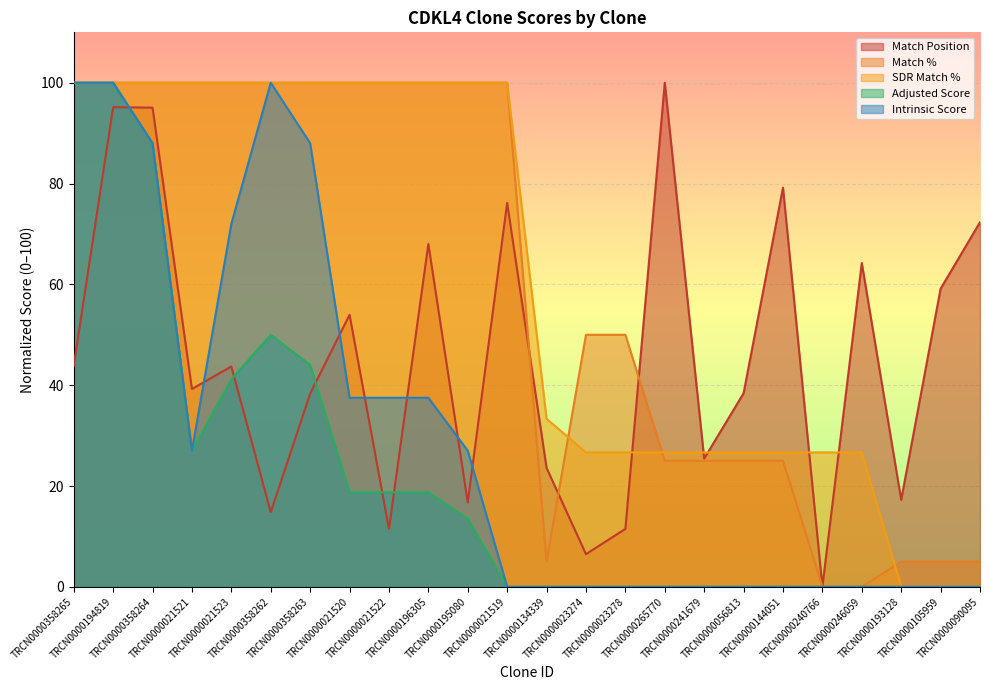

Reading left to right, extract all data points from this chart.

Match Position: TRCN0000358265=43.9	TRCN0000194819=95.1	TRCN0000358264=95.1	TRCN0000021521=39.2	TRCN0000021523=43.7	TRCN0000358262=14.8	TRCN0000358263=38.3	TRCN0000021520=54.0	TRCN0000021522=11.5	TRCN0000196305=68.0	TRCN0000195080=16.7	TRCN0000021519=76.2	TRCN0000134339=23.6	TRCN0000023274=6.5	TRCN0000023278=11.5	TRCN0000265770=100.0	TRCN0000241679=25.4	TRCN0000056813=38.4	TRCN0000144051=79.2	TRCN0000240766=0.0	TRCN0000246059=64.2	TRCN0000193128=17.3	TRCN0000105959=59.1	TRCN0000090095=72.3
Match %: TRCN0000358265=100.0	TRCN0000194819=100.0	TRCN0000358264=100.0	TRCN0000021521=100.0	TRCN0000021523=100.0	TRCN0000358262=100.0	TRCN0000358263=100.0	TRCN0000021520=100.0	TRCN0000021522=100.0	TRCN0000196305=100.0	TRCN0000195080=100.0	TRCN0000021519=100.0	TRCN0000134339=5.0	TRCN0000023274=50.0	TRCN0000023278=50.0	TRCN0000265770=25.0	TRCN0000241679=25.0	TRCN0000056813=25.0	TRCN0000144051=25.0	TRCN0000240766=0.0	TRCN0000246059=0.0	TRCN0000193128=5.0	TRCN0000105959=5.0	TRCN0000090095=5.0
SDR Match %: TRCN0000358265=100.0	TRCN0000194819=100.0	TRCN0000358264=100.0	TRCN0000021521=100.0	TRCN0000021523=100.0	TRCN0000358262=100.0	TRCN0000358263=100.0	TRCN0000021520=100.0	TRCN0000021522=100.0	TRCN0000196305=100.0	TRCN0000195080=100.0	TRCN0000021519=100.0	TRCN0000134339=33.3	TRCN0000023274=26.7	TRCN0000023278=26.7	TRCN0000265770=26.7	TRCN0000241679=26.7	TRCN0000056813=26.7	TRCN0000144051=26.7	TRCN0000240766=26.7	TRCN0000246059=26.7	TRCN0000193128=0.0	TRCN0000105959=0.0	TRCN0000090095=0.0
Adjusted Score: TRCN0000358265=100.0	TRCN0000194819=100.0	TRCN0000358264=88.0	TRCN0000021521=27.0	TRCN0000021523=41.1	TRCN0000358262=50.0	TRCN0000358263=44.0	TRCN0000021520=18.8	TRCN0000021522=18.8	TRCN0000196305=18.8	TRCN0000195080=13.5	TRCN0000021519=0.0	TRCN0000134339=0.0	TRCN0000023274=0.0	TRCN0000023278=0.0	TRCN0000265770=0.0	TRCN0000241679=0.0	TRCN0000056813=0.0	TRCN0000144051=0.0	TRCN0000240766=0.0	TRCN0000246059=0.0	TRCN0000193128=0.0	TRCN0000105959=0.0	TRCN0000090095=0.0
Intrinsic Score: TRCN0000358265=100.0	TRCN0000194819=100.0	TRCN0000358264=88.0	TRCN0000021521=27.0	TRCN0000021523=72.0	TRCN0000358262=100.0	TRCN0000358263=88.0	TRCN0000021520=37.5	TRCN0000021522=37.5	TRCN0000196305=37.5	TRCN0000195080=27.0	TRCN0000021519=0.0	TRCN0000134339=0.0	TRCN0000023274=0.0	TRCN0000023278=0.0	TRCN0000265770=0.0	TRCN0000241679=0.0	TRCN0000056813=0.0	TRCN0000144051=0.0	TRCN0000240766=0.0	TRCN0000246059=0.0	TRCN0000193128=0.0	TRCN0000105959=0.0	TRCN0000090095=0.0